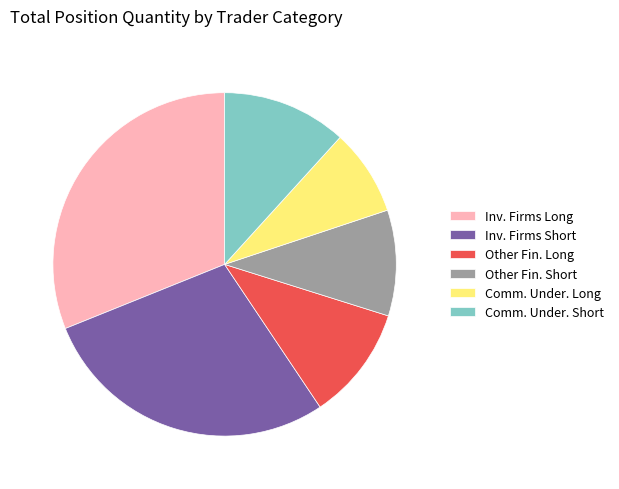

Is there a majority slice in this chart?

No